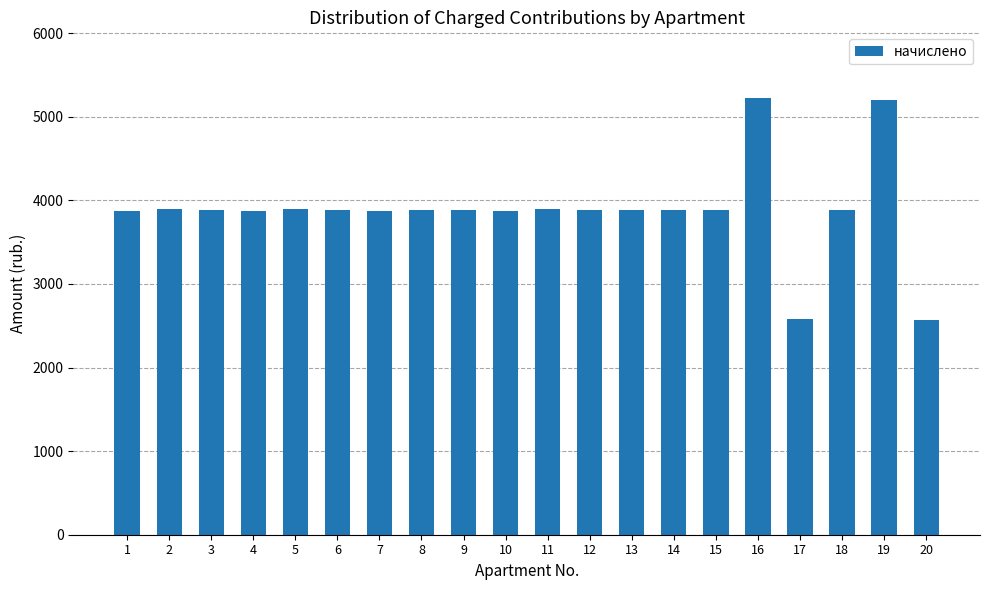

What is the value of the 1st bar from the left?

3872.1